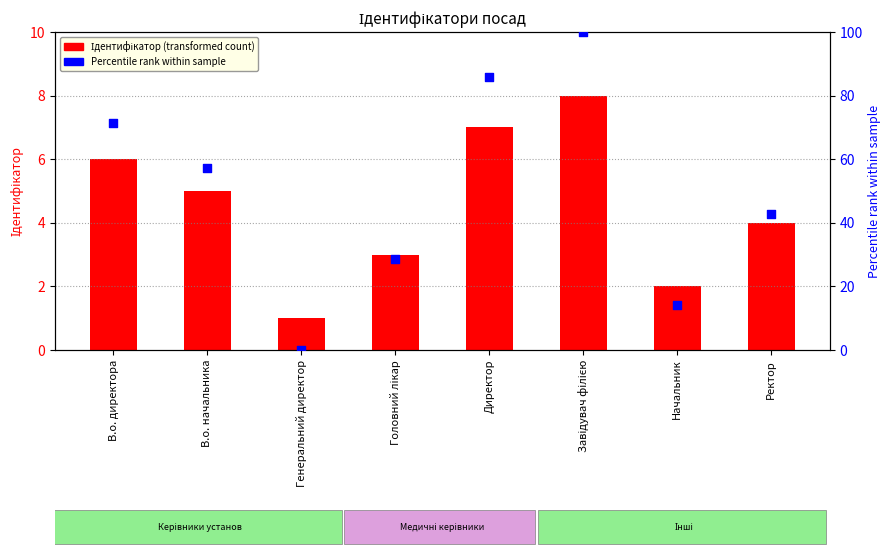

Is the value of Ідентифікатор at Генеральний директор greater than the value of Percentile rank at В.о. начальника?

No